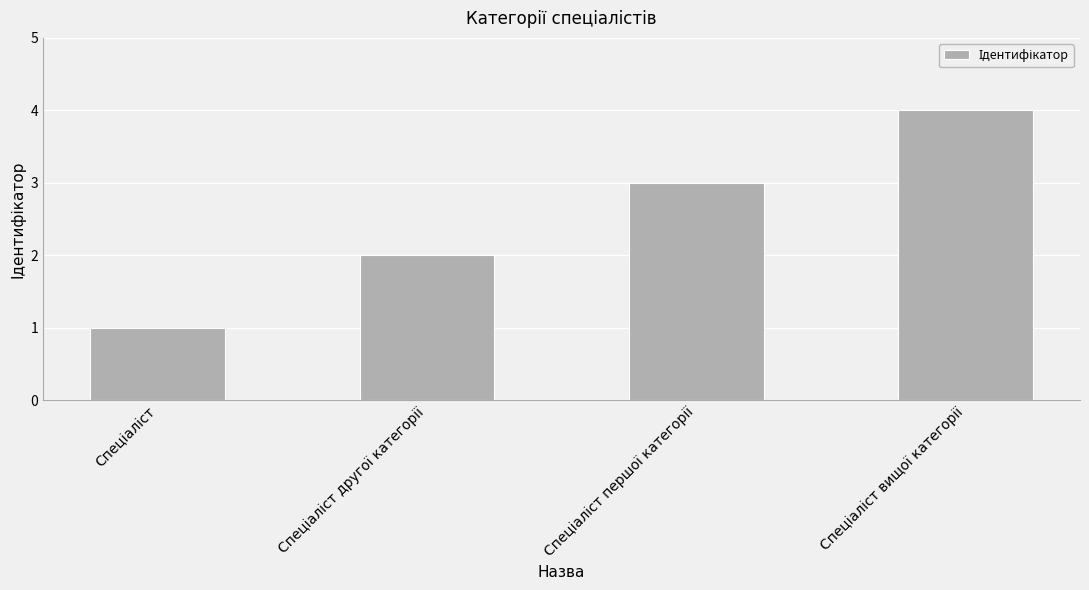

What is the difference between the maximum and minimum values?

3